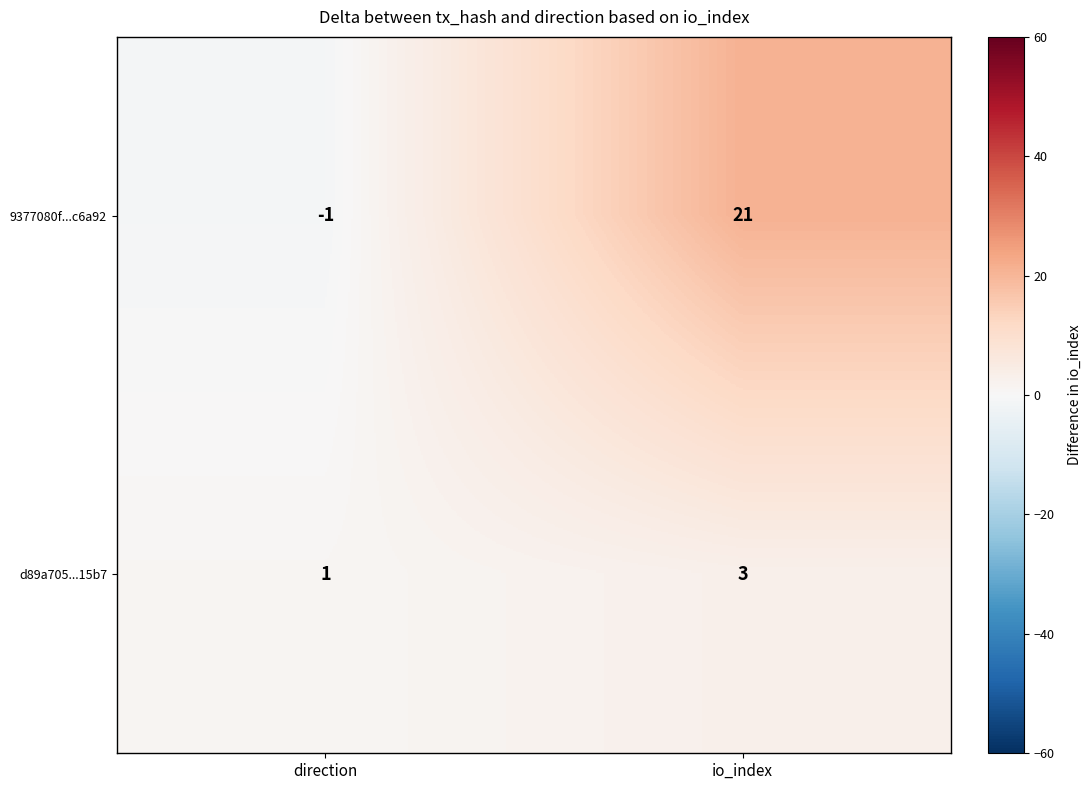

Reading left to right, list all the values displayed in this chart.

9377080f...c6a92: -1	21
d89a705...15b7: 1	3